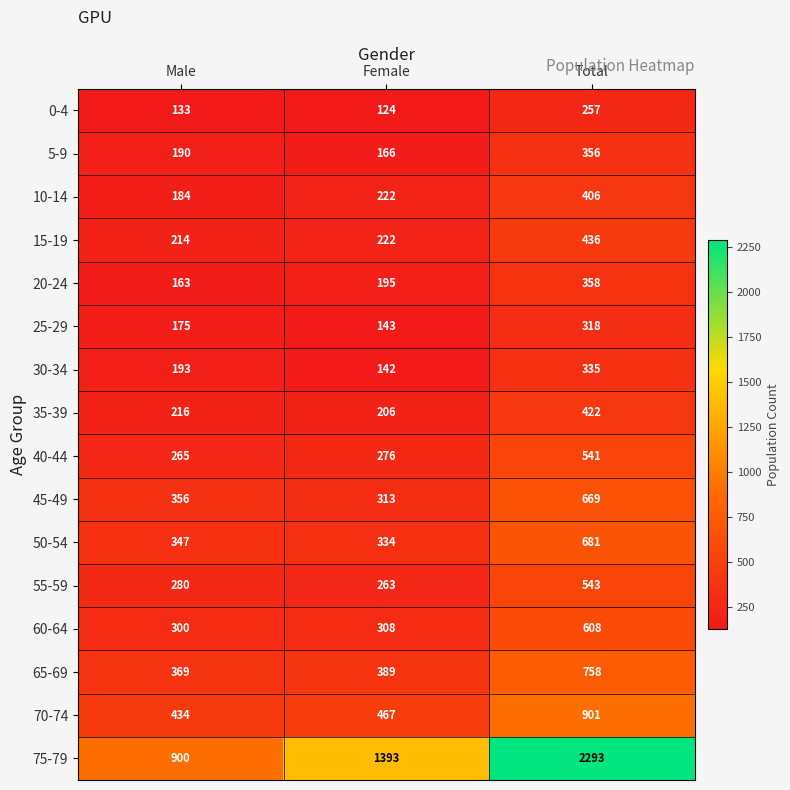

Is it true that 45-49 equals 313 at Female?

True